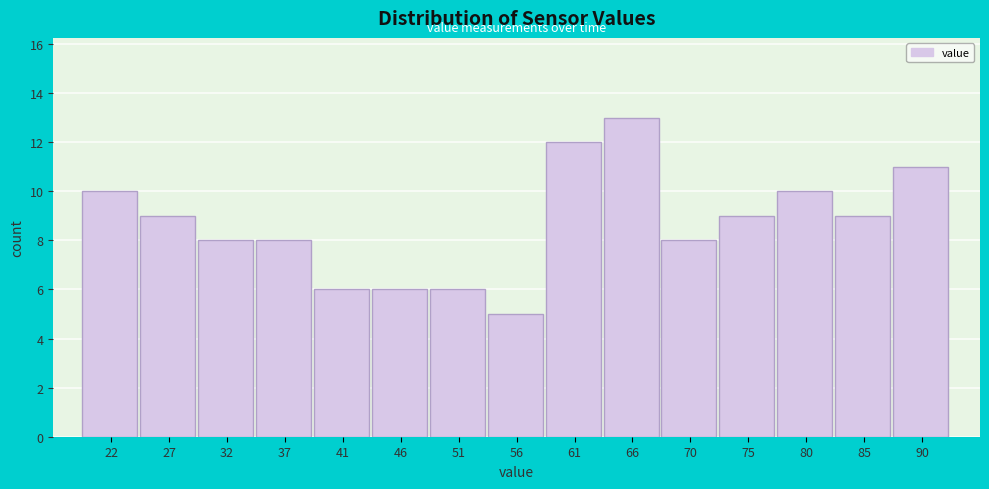

Reading left to right, list every bar in this chart as the range it spans on the x-axis followed by its height. Neither the bar edges nor the heights are printed on the chart, so give them approximately, as read against the axes.

20.0 to 24.5: 10
24.5 to 29.5: 9
29.5 to 34.5: 8
34.5 to 39.0: 8
39.0 to 44.0: 6
44.0 to 48.5: 6
48.5 to 53.5: 6
53.5 to 58.5: 5
58.5 to 63.0: 12
63.0 to 68.0: 13
68.0 to 73.0: 8
73.0 to 77.5: 9
77.5 to 82.5: 10
82.5 to 87.5: 9
87.5 to 92.0: 11